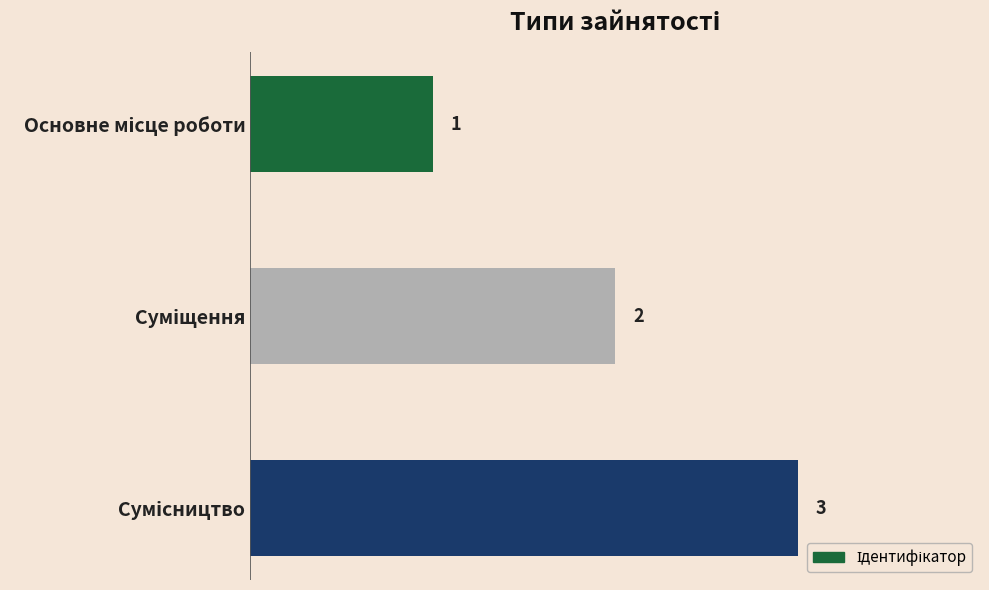

What is the value of the 2nd bar from the top?

2